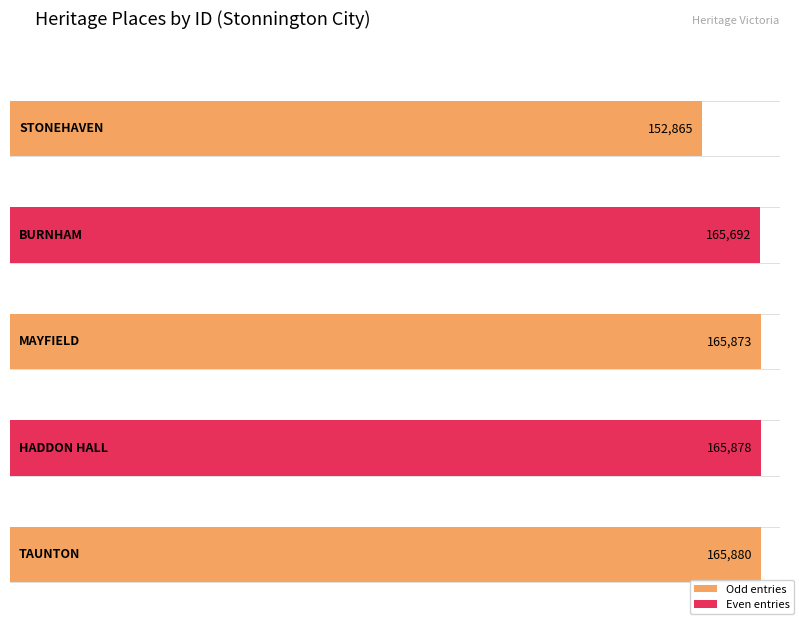

Is it true that the value at HADDON HALL is 165878?

True